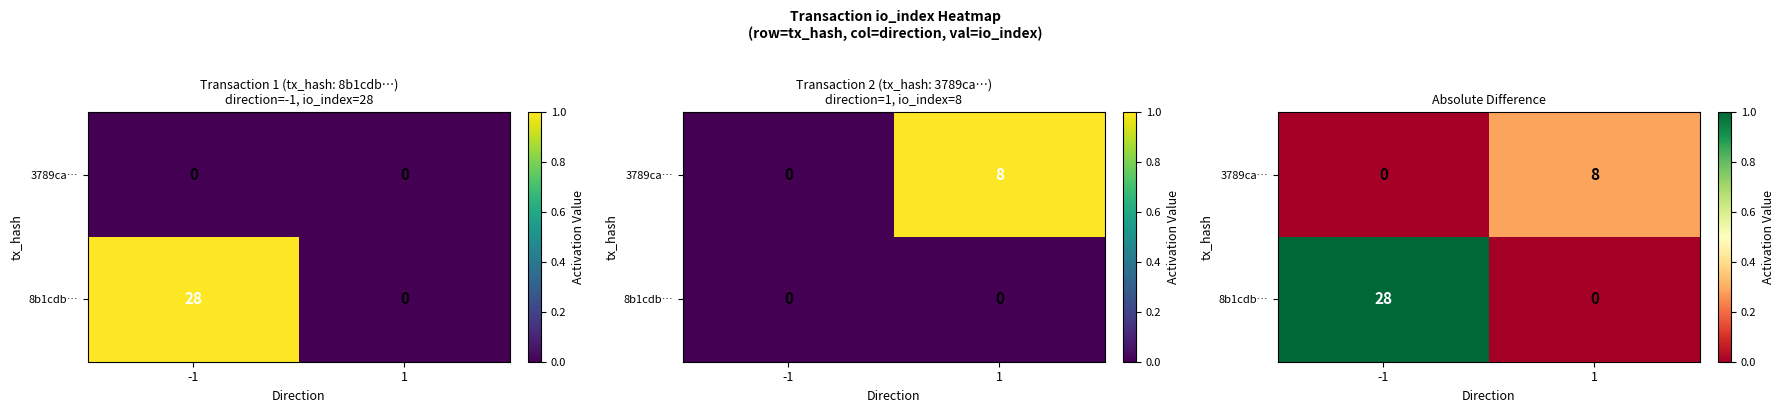

The 3789ca… series shows 0.0 at -1. True or false?

True